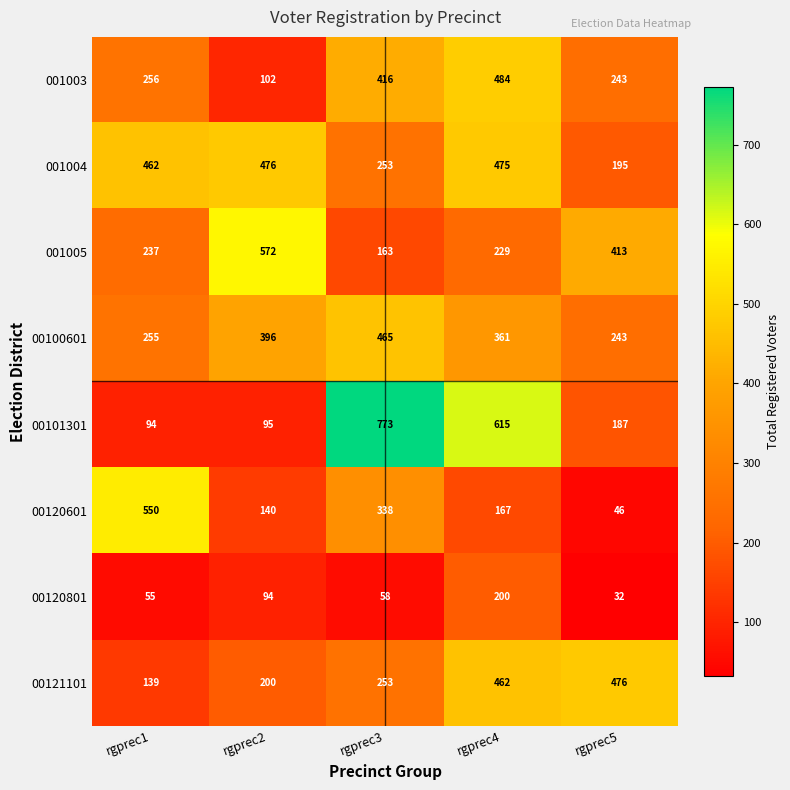

Is it true that 00120801 equals 200 at rgprec4?

True